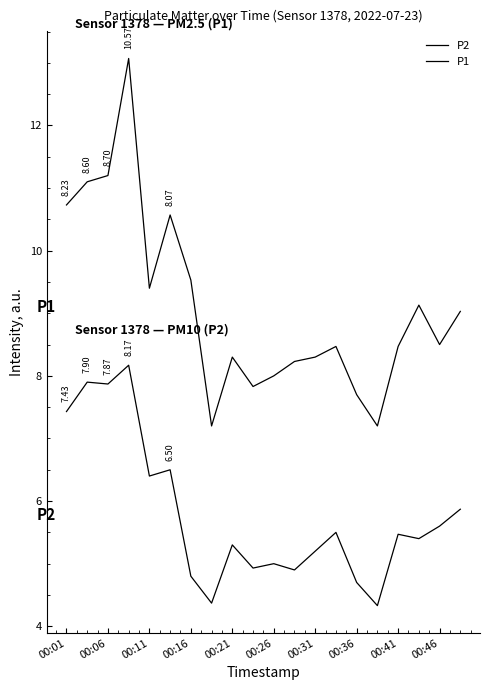

True or false: P2 and P1 cross at least once.

False